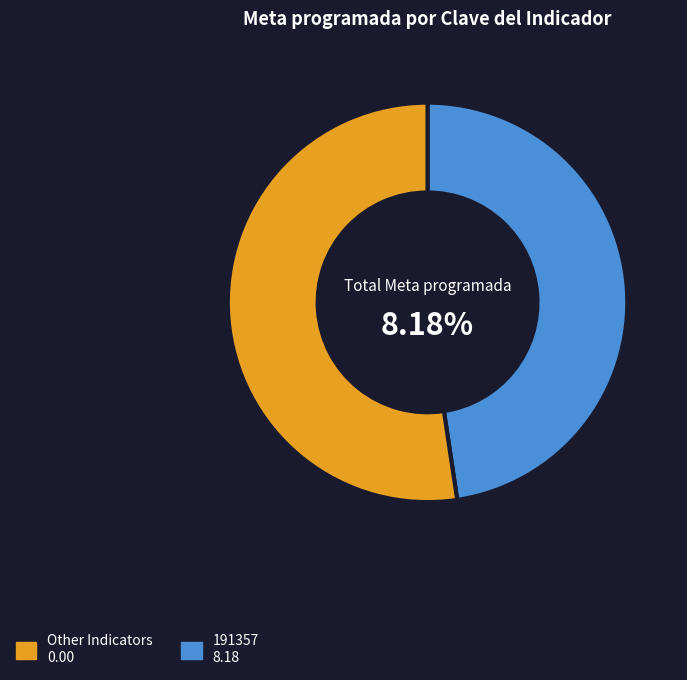

To the nearest percent, what is the difference between the largest and smallest slice percentages?

100%